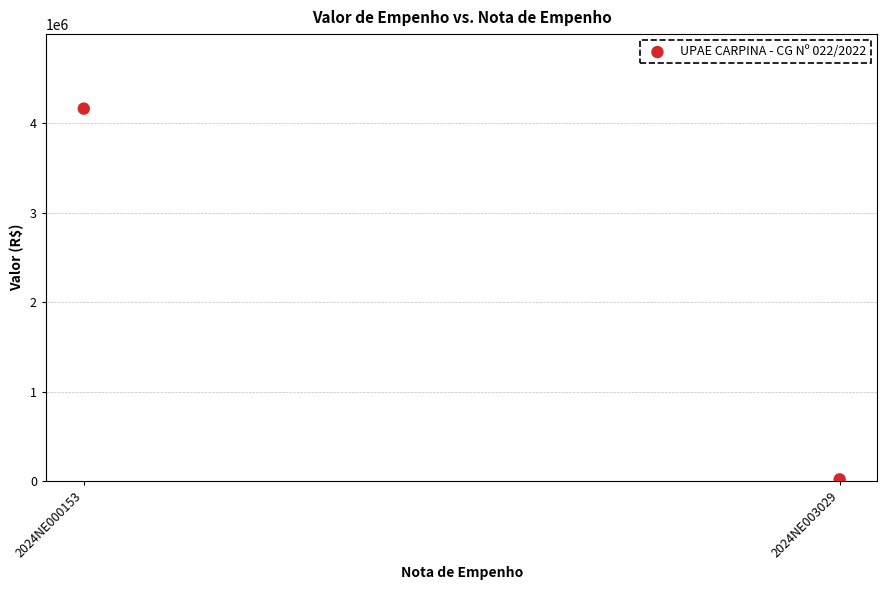

What is the average Y value?

2091772.3